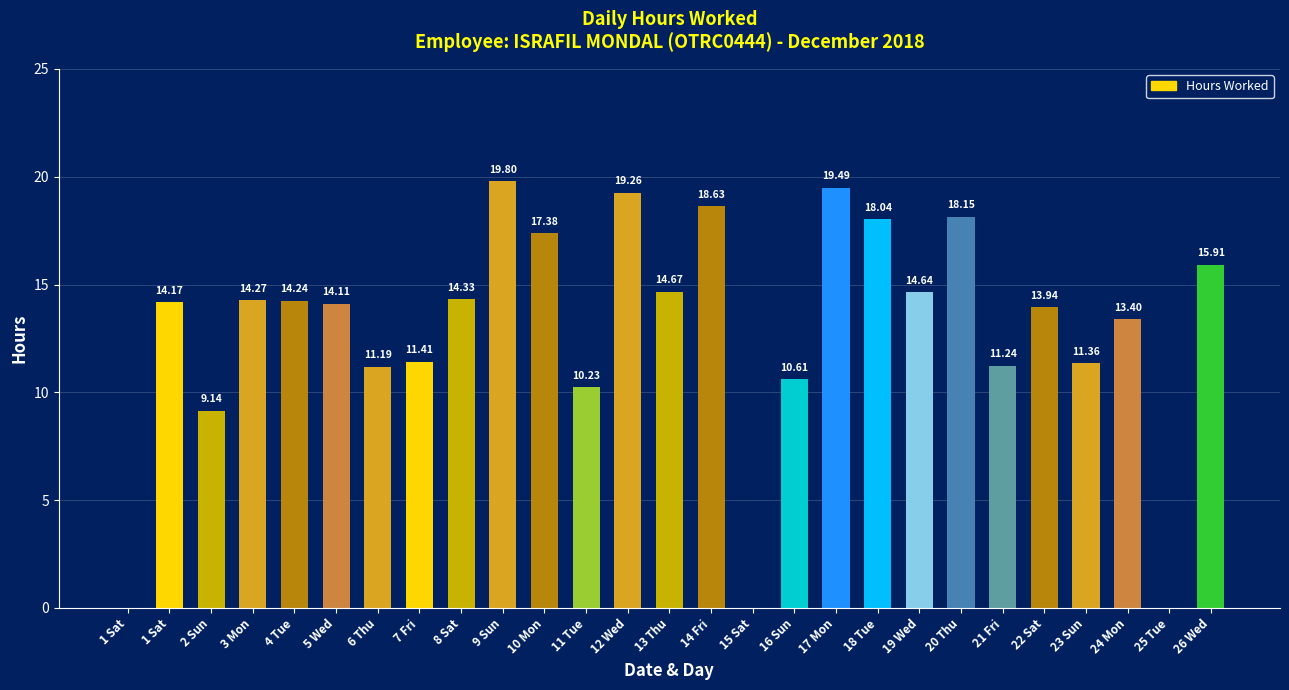

Are the bars horizontal?

No